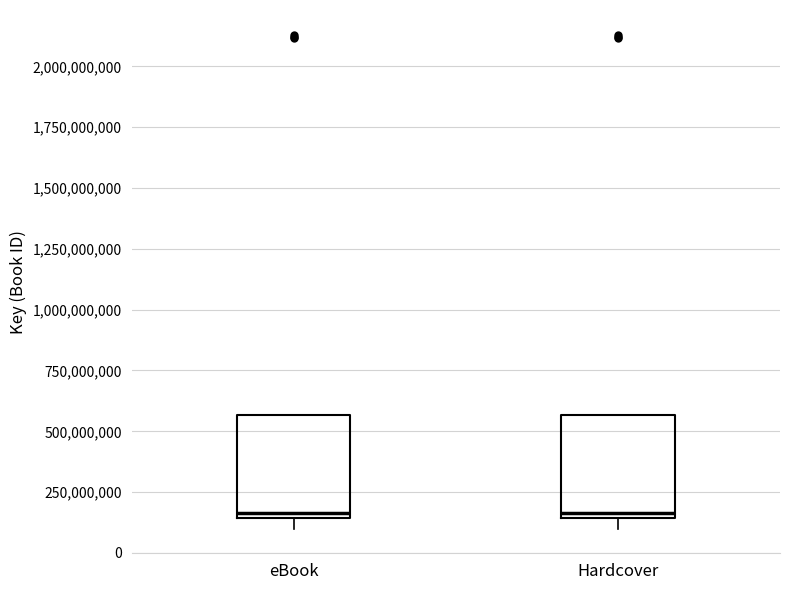

Reading left to right, transcribe this box plot: for each box, give where its median line is, the range the box spans, and where its two whiskers end, as read against the y-axis. The values are not printed on the chart, so give them approximately, as read against the axis.

eBook: median 150000000 (just above the box's lower edge), box 150000000 to 550000000, whiskers 100000000 to 550000000
Hardcover: median 150000000 (just above the box's lower edge), box 150000000 to 550000000, whiskers 100000000 to 550000000